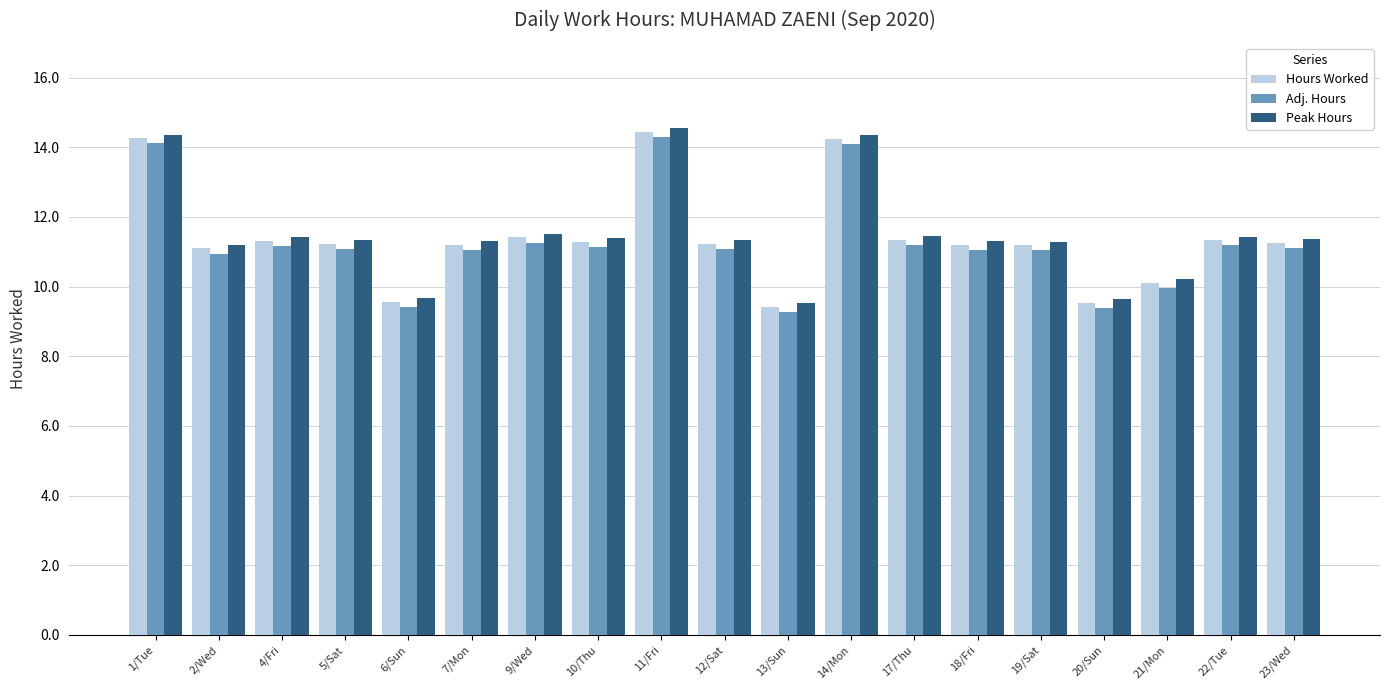

Is the value of Hours Worked at 22/Tue greater than the value of Peak Hours at 6/Sun?

Yes